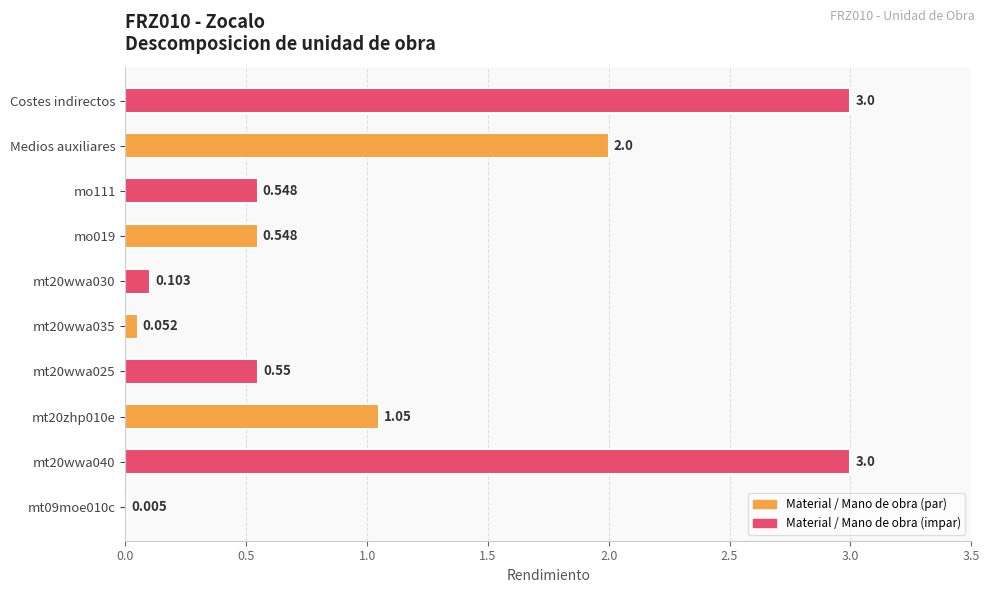

Which has a higher value, Medios auxiliares or mt20wwa025?

Medios auxiliares